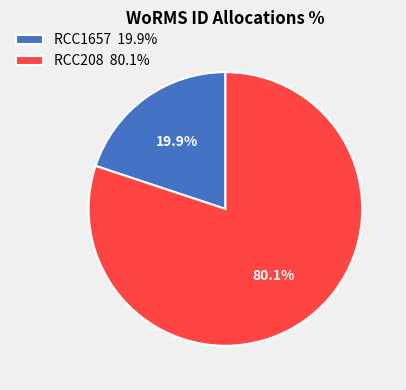

How many segments does this pie chart have?

2